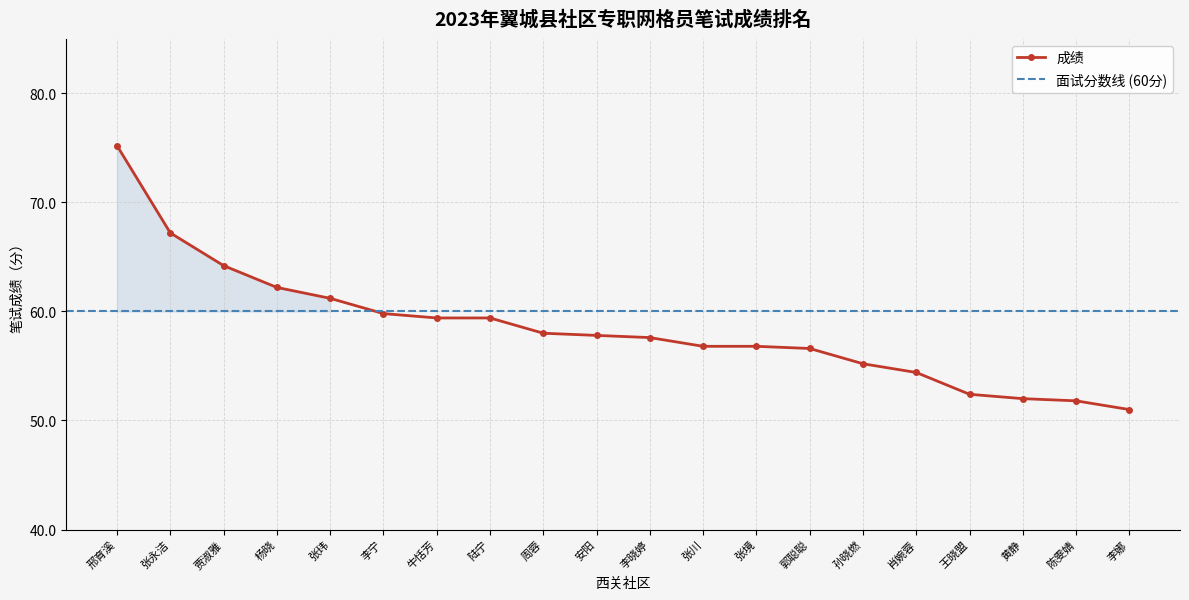

Which has a higher value, 张境 or 张永洁?

张永洁